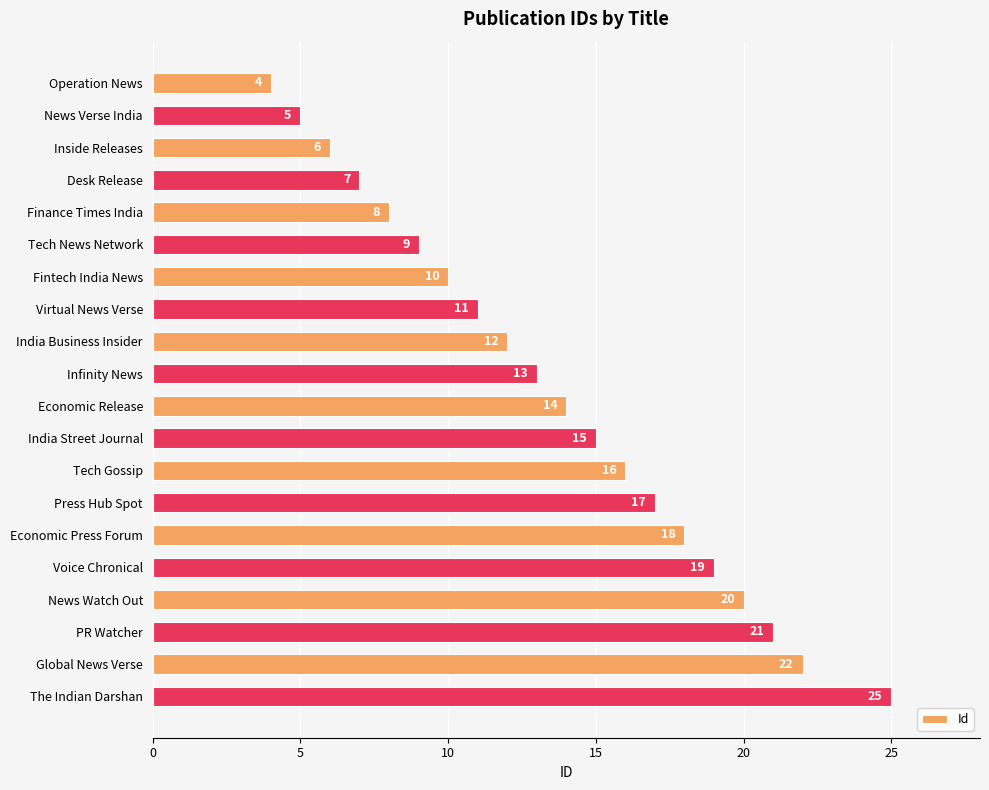

What is the sum of all values?

272